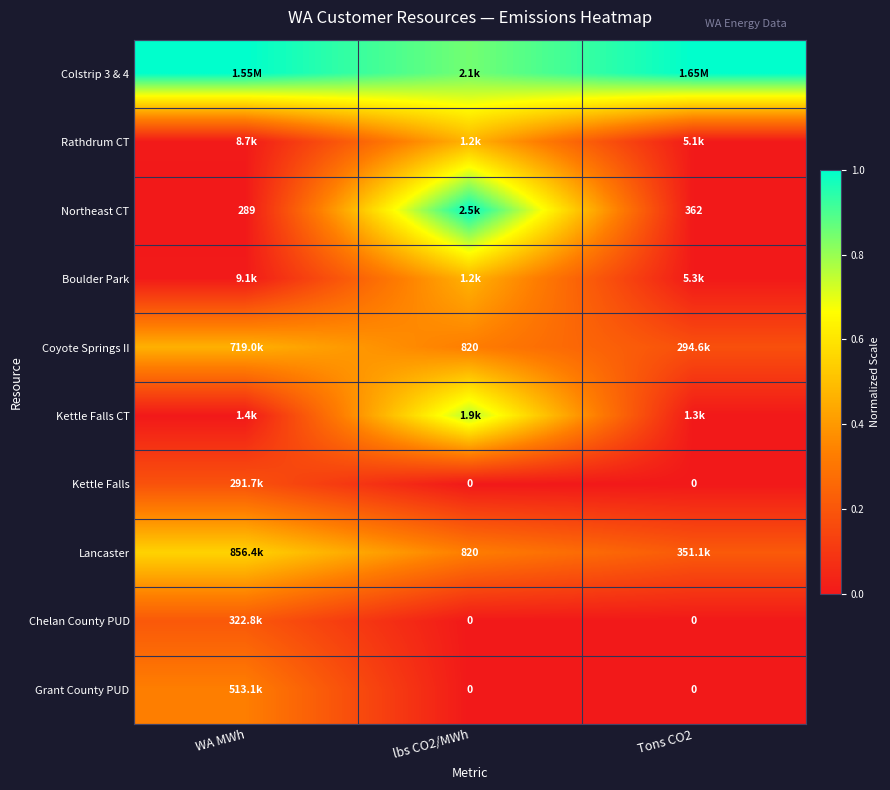

Is the value of Northeast CT at WA MWh greater than the value of Kettle Falls at Tons CO2?

Yes